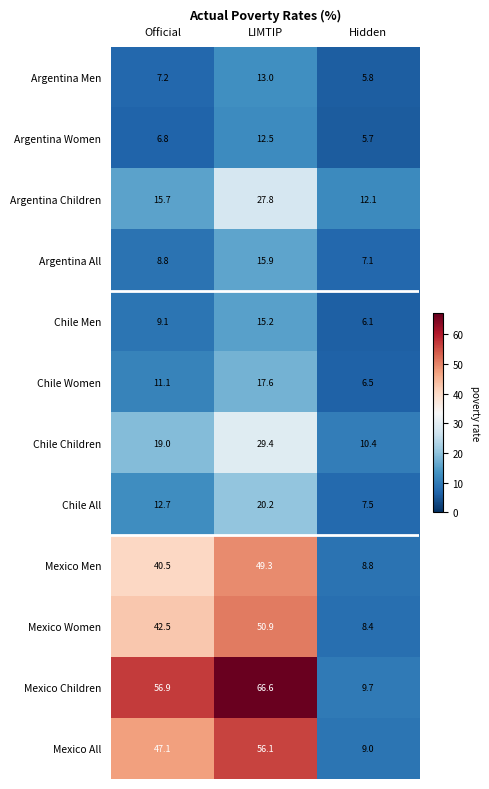

Which series has the largest range (max minus min)?

Mexico Children